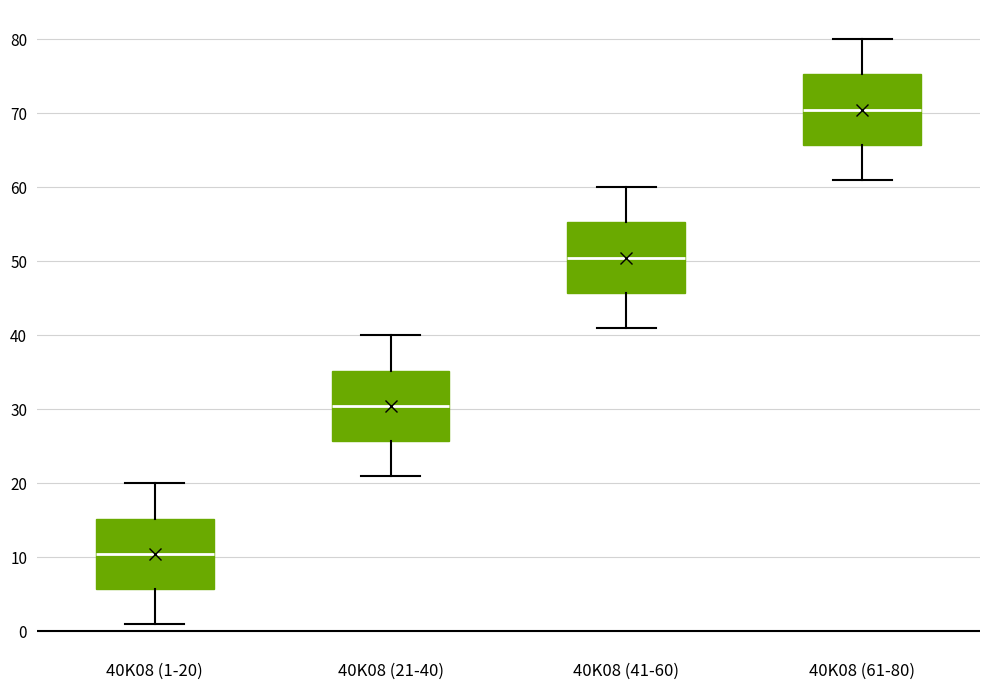

Where is the upper edge of the box for 40K08 (21-40) on the y-axis? The values are not printed on the chart, so give them approximately, as read against the axis.

35